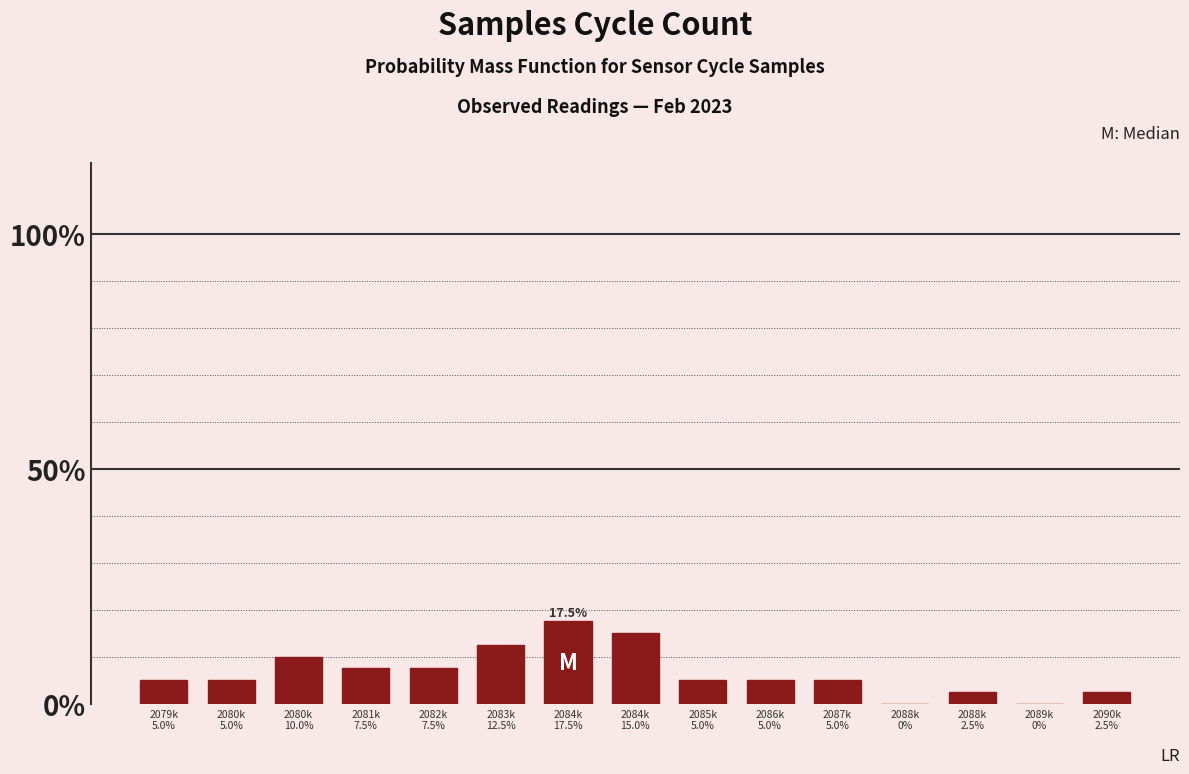

What is the greatest value displayed?

17.5